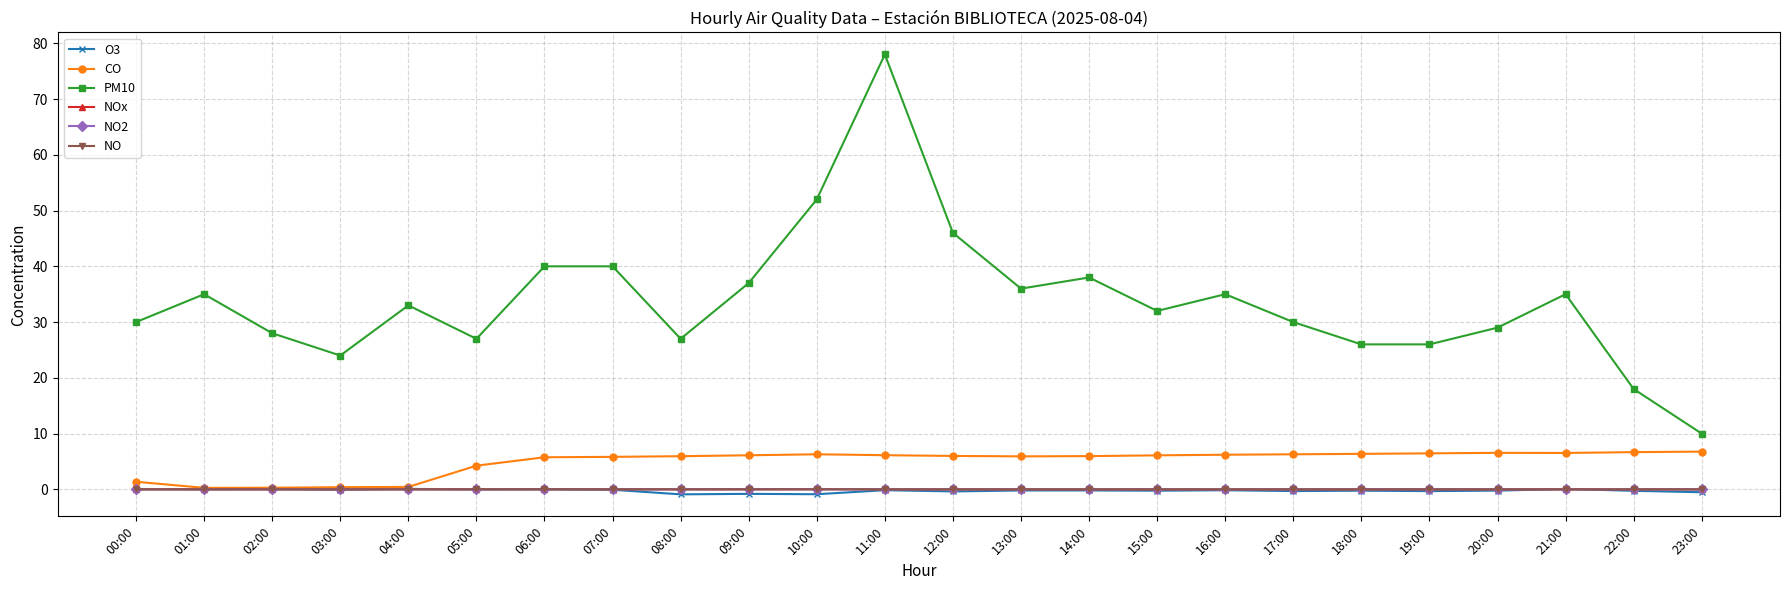

Is this an area chart (filled region under the line)?

No